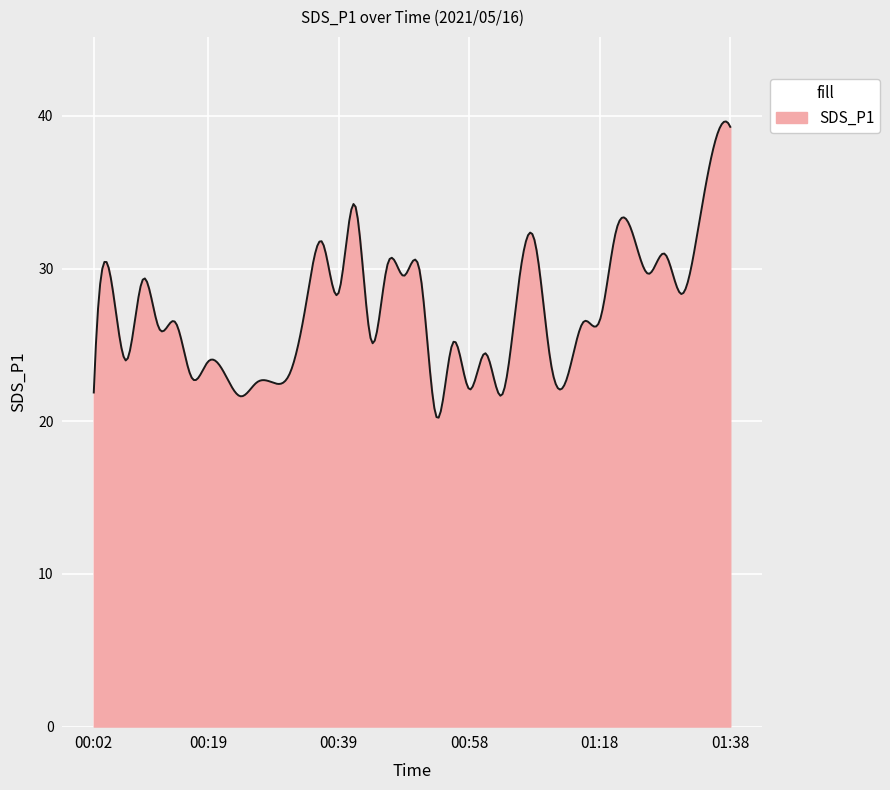

What is the average value?

27.3